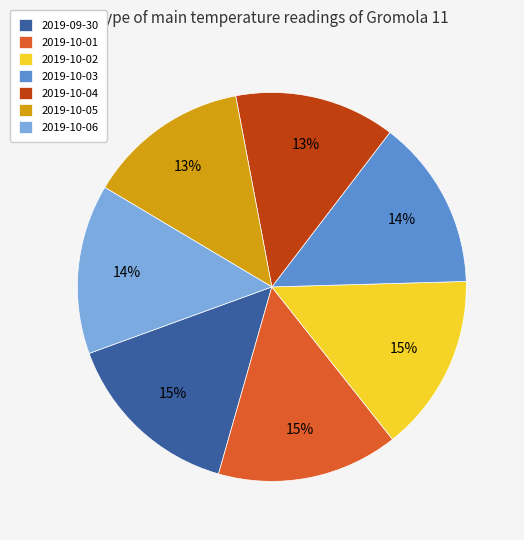

Is 2019-10-03 the majority of the pie?

No